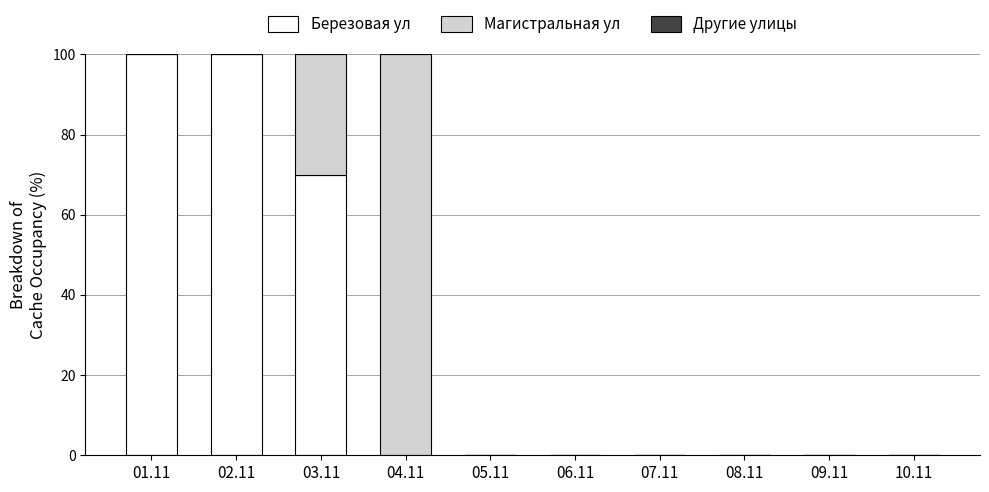

Are the bars grouped side by side (vs. stacked)?

No